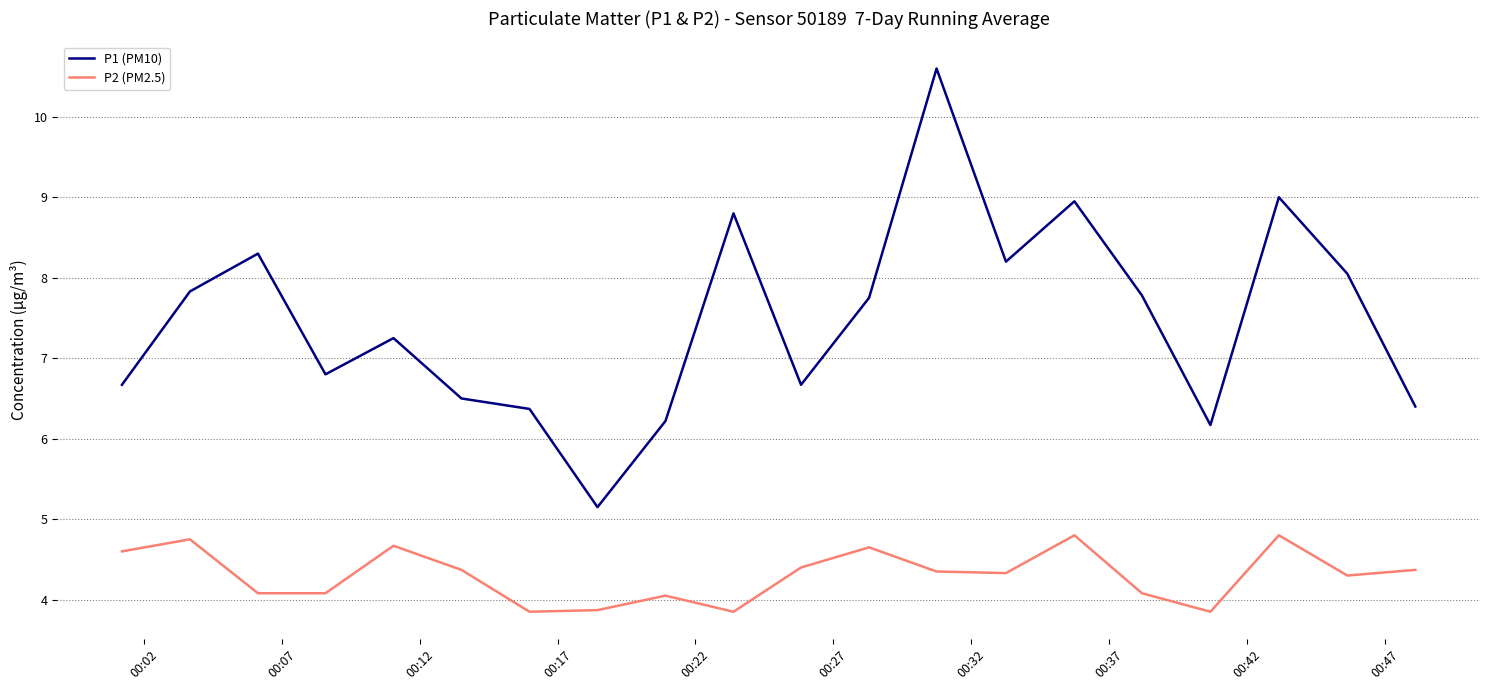

Rank the series by their average value, from highest to lowest.

P1 (PM10), P2 (PM2.5)